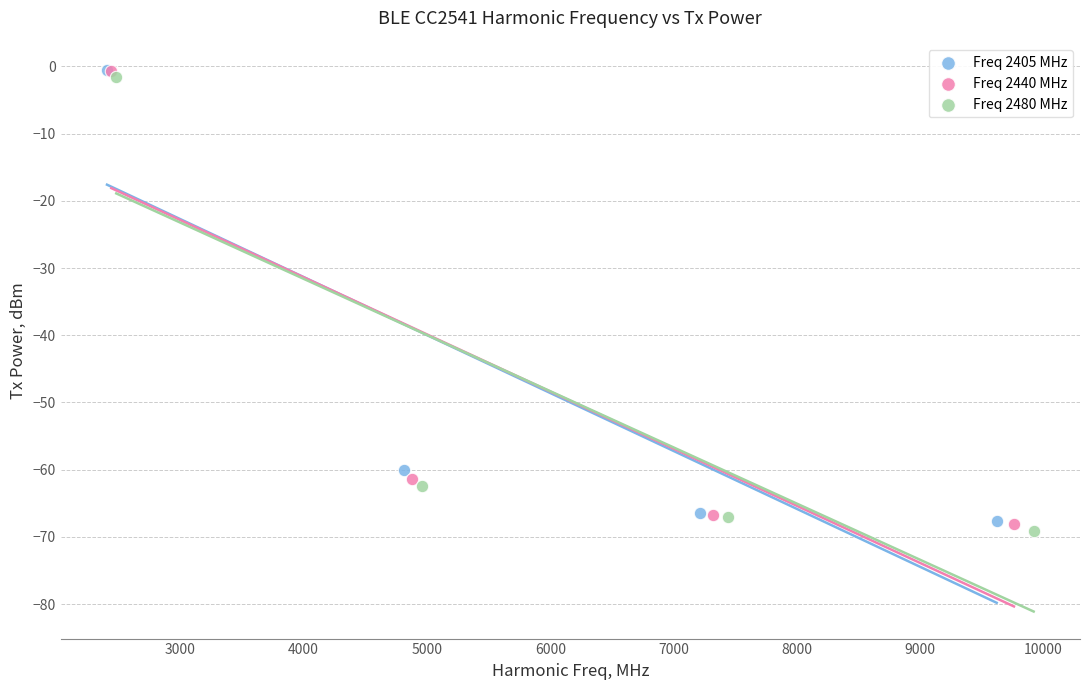

Which series has the widest spread of Y values?

Freq 2480 MHz